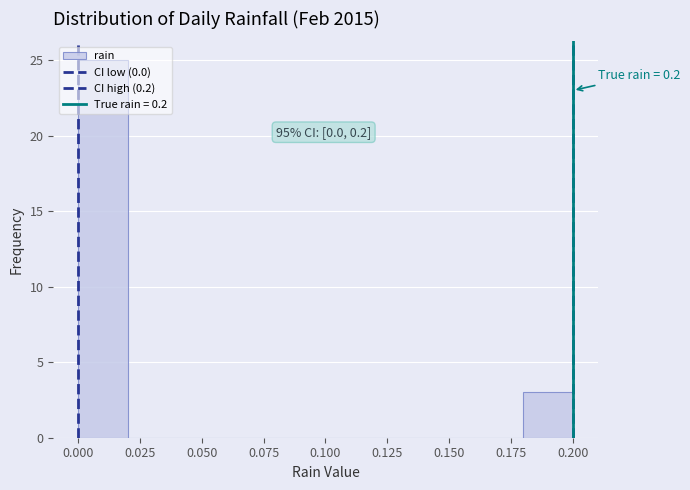

Which range on the x-axis has the tallest bar?

0.00 to 0.02